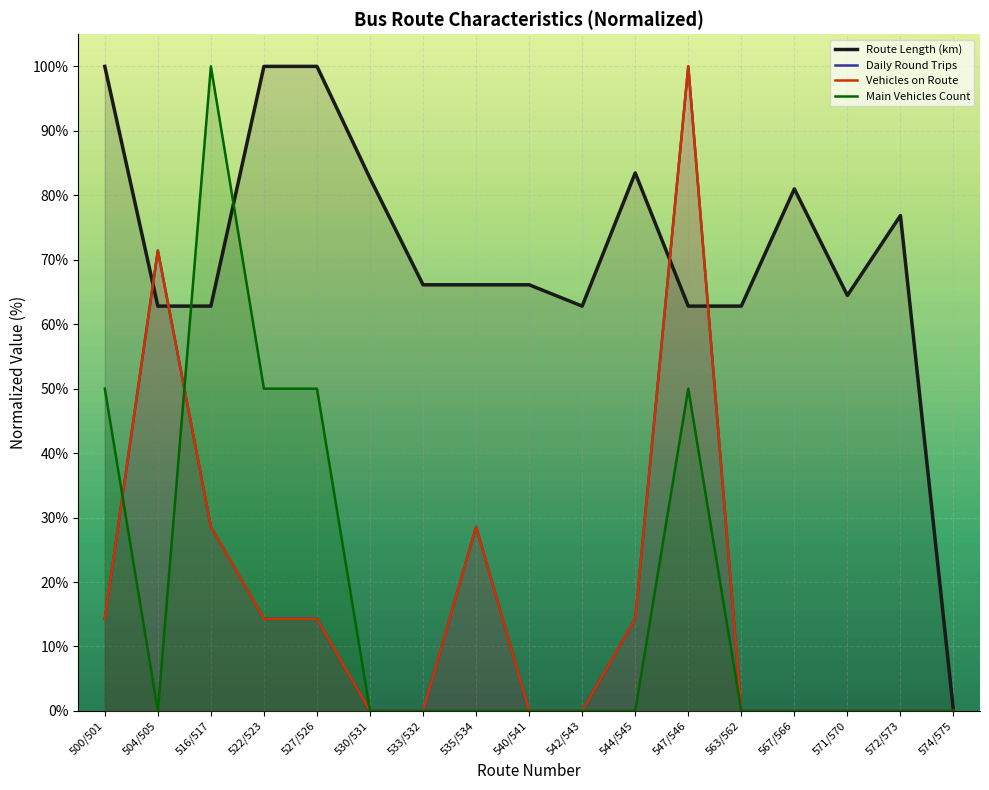

Count the Main Vehicles Count values in the range 0 to 50.

16